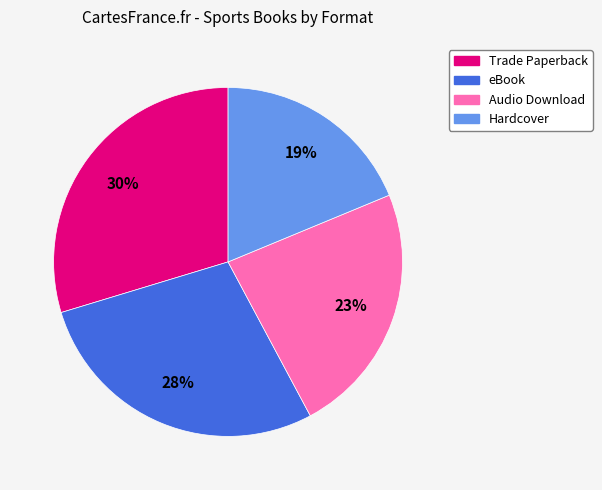

True or false: Audio Download accounts for 23% of the total.

True